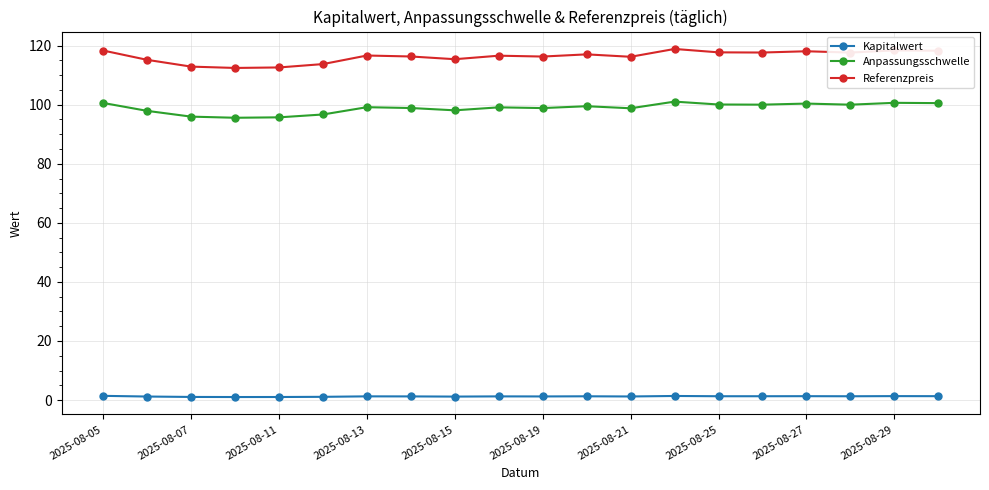

What is the sum of all Kapitalwert values?

24.6